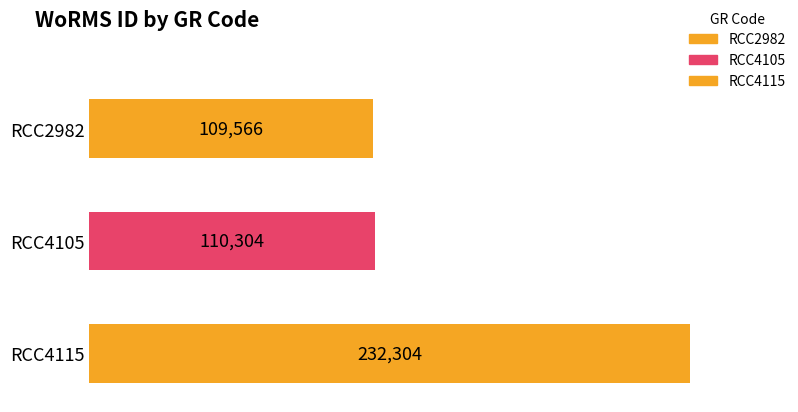

What is the value of the 1st bar from the left?

109566